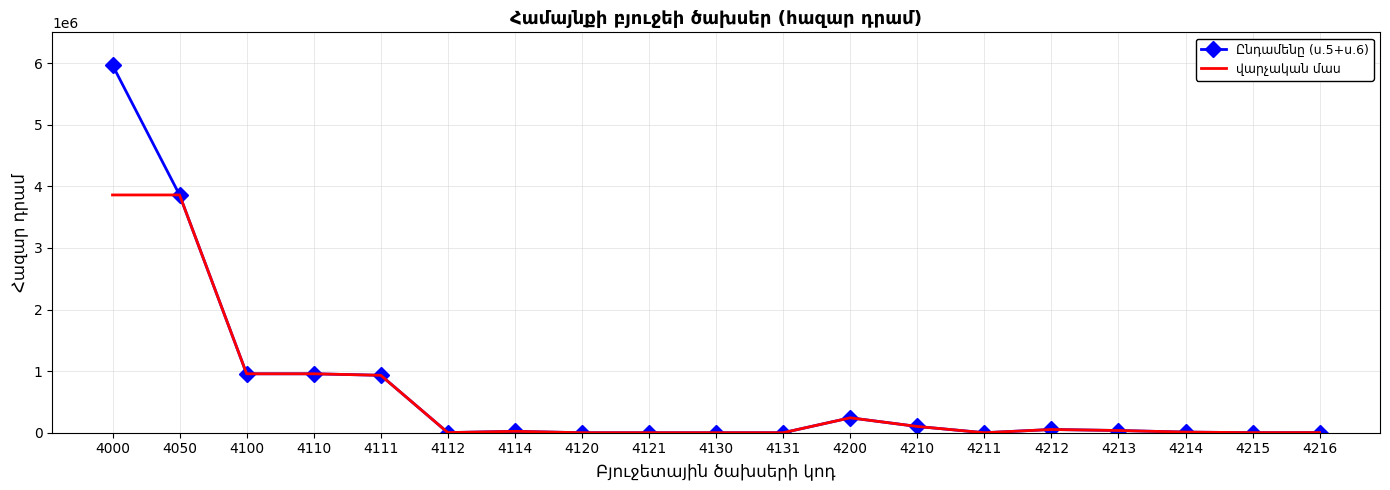

At which category is the sum across all series the highest?

4000